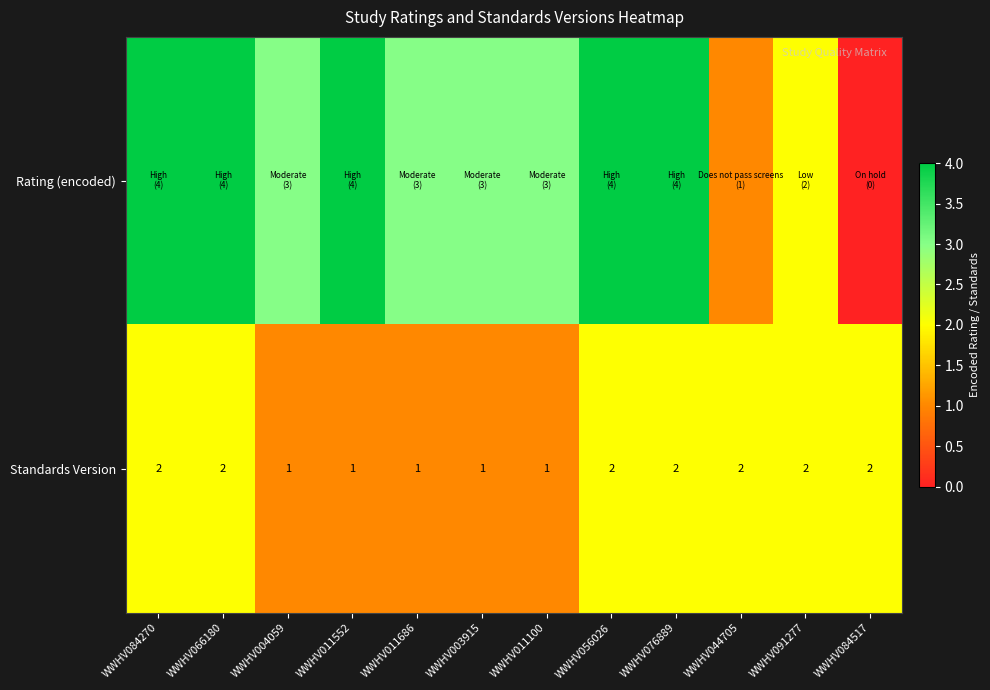

What is the sum of all Standards Version values?

19